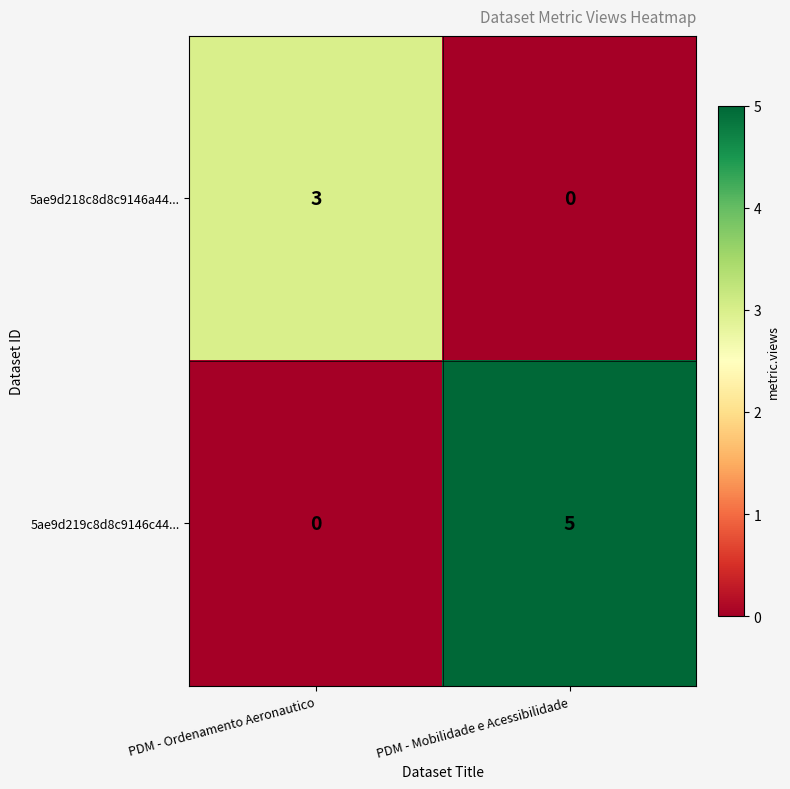

How many categories are shown in the chart?

2